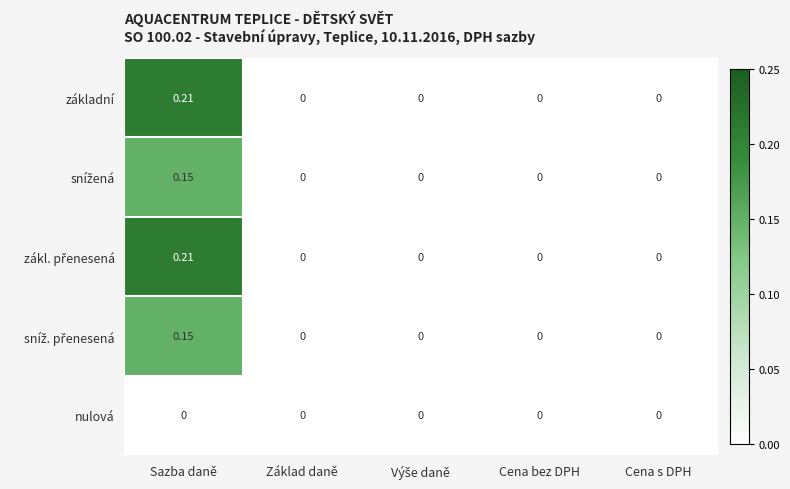

At which category is the sum across all series the highest?

Sazba daně